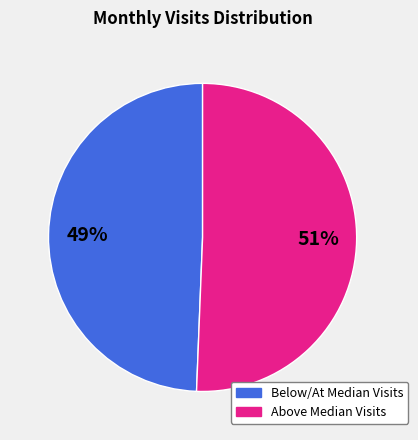

Which has a higher value, Above Median Visits or Below/At Median Visits?

Above Median Visits